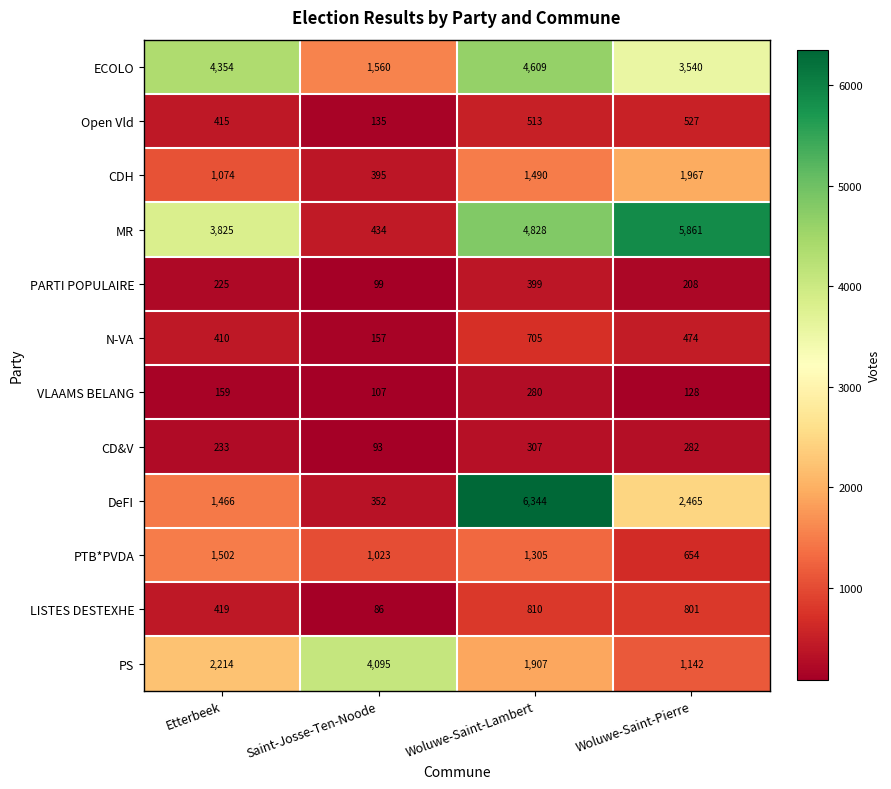

What is the total value across all series at Woluwe-Saint-Pierre?

18049